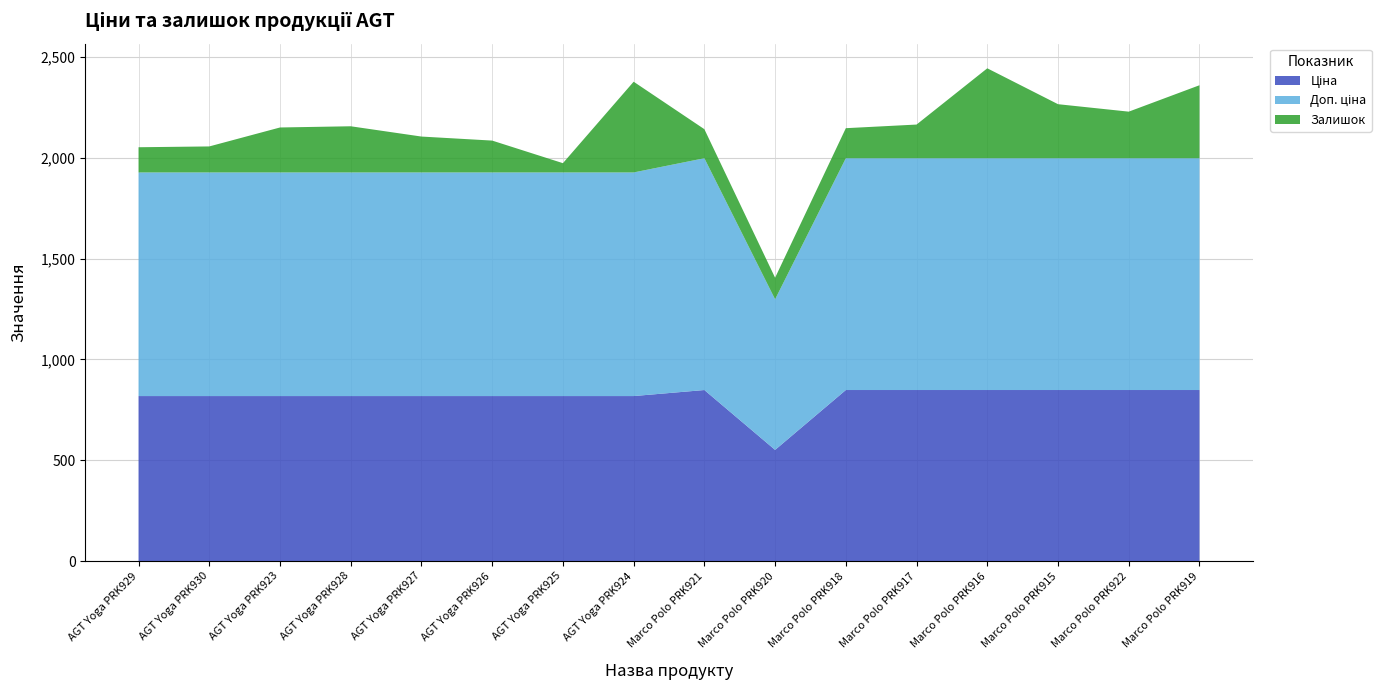

Reading left to right, what are all the values shown in this chart?

Ціна: 818.5	818.5	818.5	818.5	818.5	818.5	818.5	818.5	848.4	551.5	848.4	848.4	848.4	848.4	848.4	848.4
Доп. ціна: 1109.2	1109.2	1109.2	1109.2	1109.2	1109.2	1109.2	1109.2	1149.7	747.0	1149.7	1149.7	1149.7	1149.7	1149.7	1149.7
Залишок: 125.0	129.0	223.0	229.0	178.0	158.0	46.0	450.0	144.0	107.0	149.0	167.0	446.0	268.0	231.0	362.0